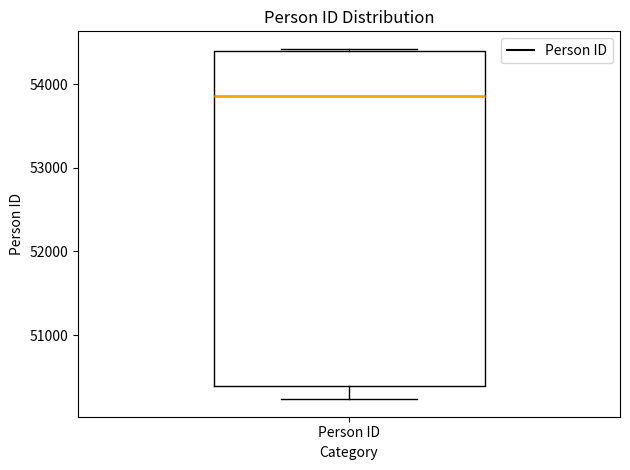

Where is the upper edge of the box for Person ID on the y-axis? The values are not printed on the chart, so give them approximately, as read against the axis.

54400